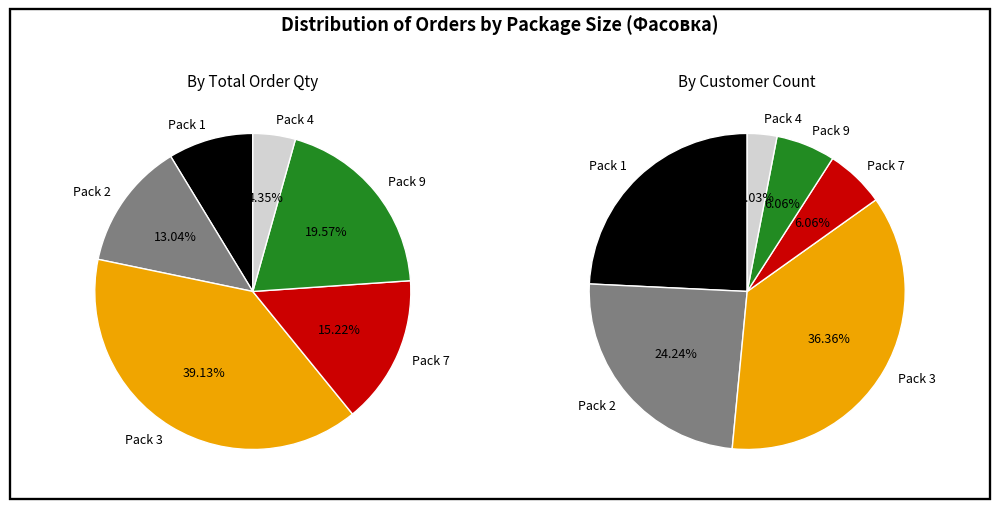

How many segments does this pie chart have?

6